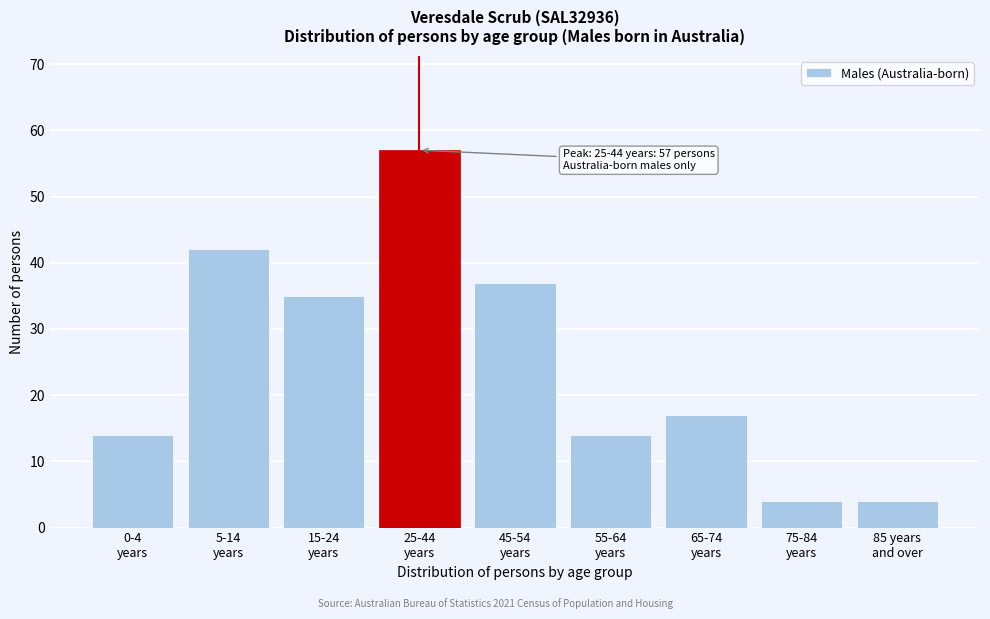

Reading right to left, what are all the values shown in this chart?

4	4	17	14	37	57	35	42	14